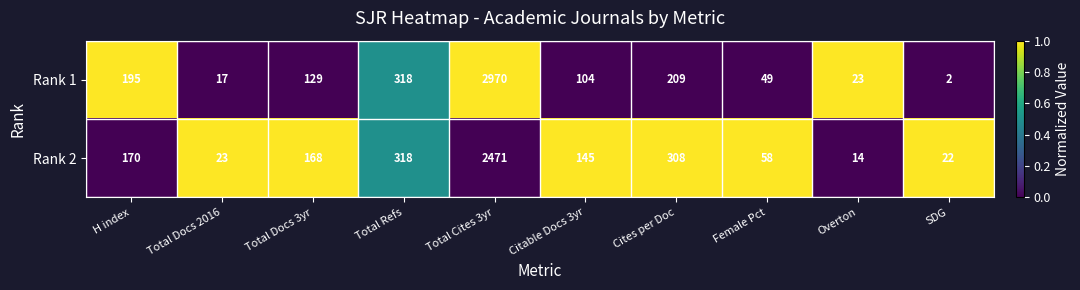

At which category does the chart reach its minimum across all series?

SDG